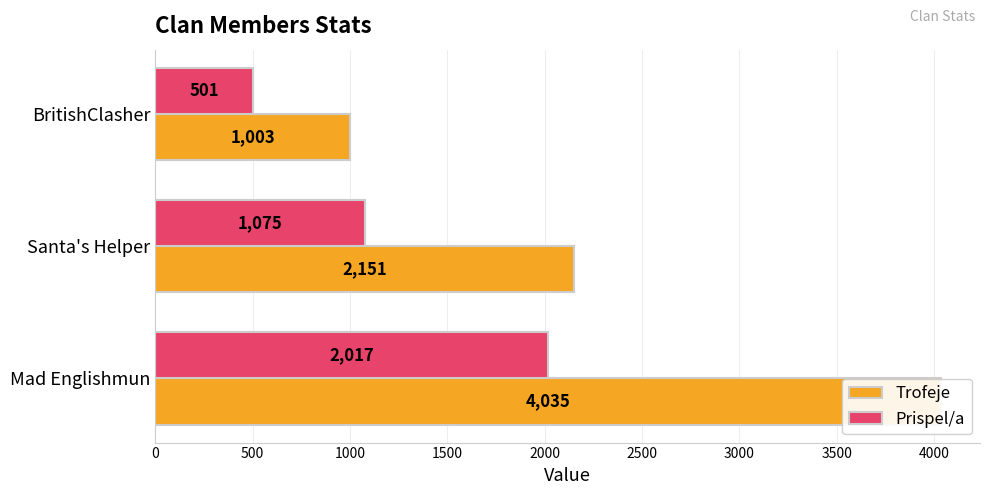

Which series has the largest total across all categories?

Trofeje